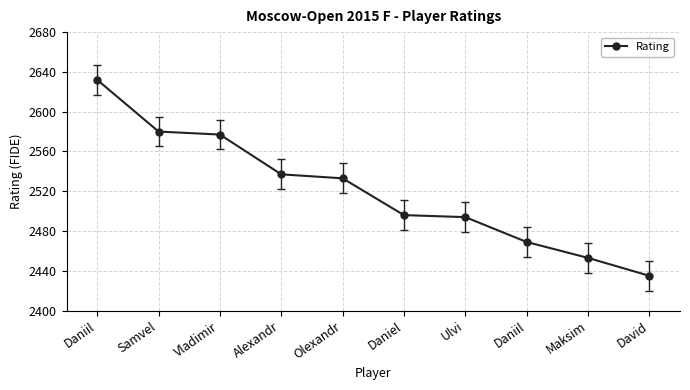

What is the label of the 3rd point from the left?

Vladimir